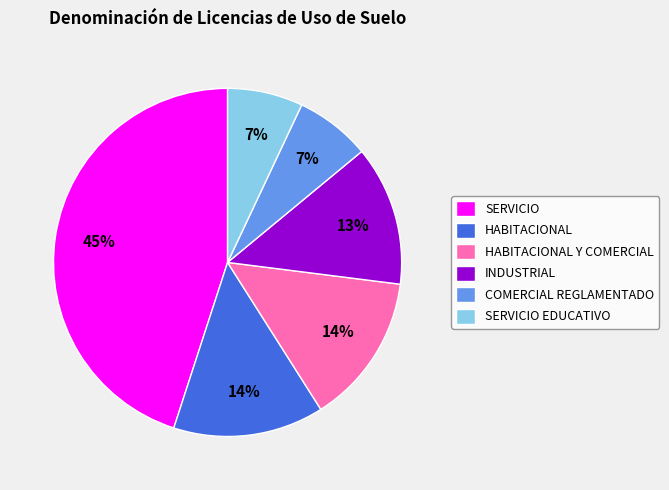

To the nearest percent, what portion does HABITACIONAL represent?

14%